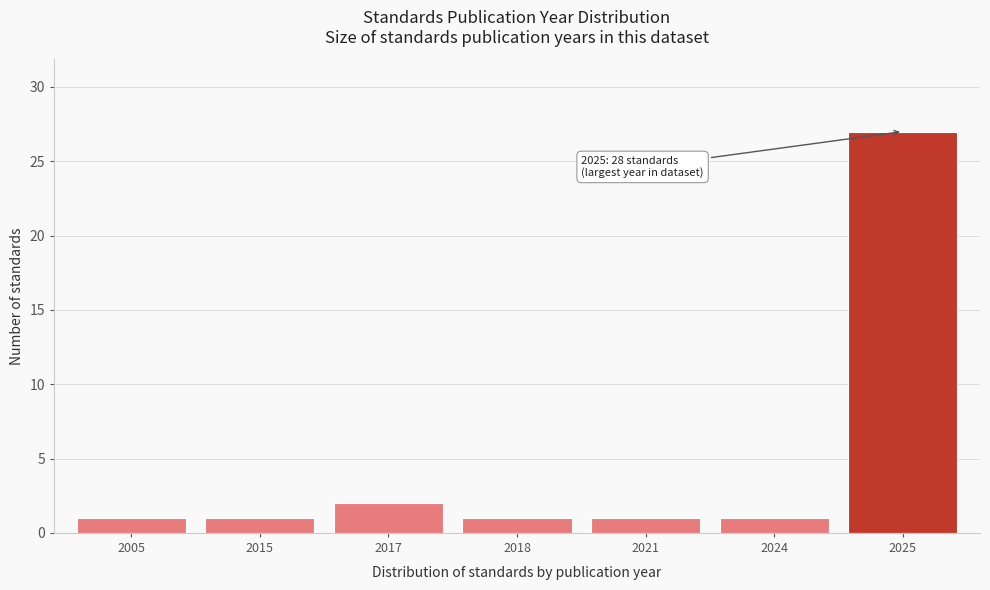

Reading left to right, transcribe all the data shown in this chart.

1	1	2	1	1	1	27